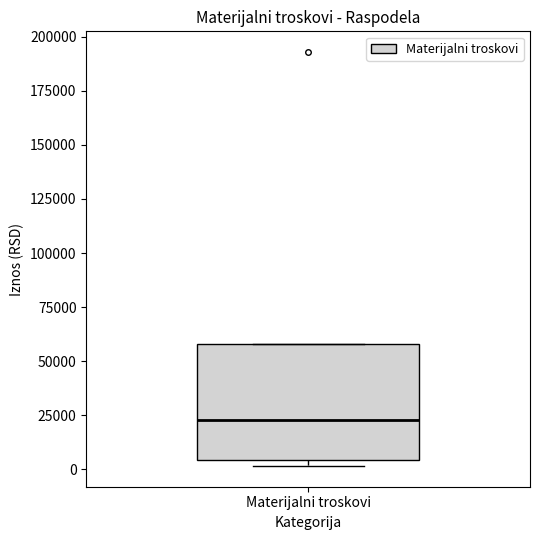

Read this box plot against the y-axis: the position of the median line, the range covered by the box, and the ends of both whiskers. The values are not printed on the chart, so give them approximately, as read against the axis.

median 25000, box 5000 to 60000, whiskers 0 to 60000